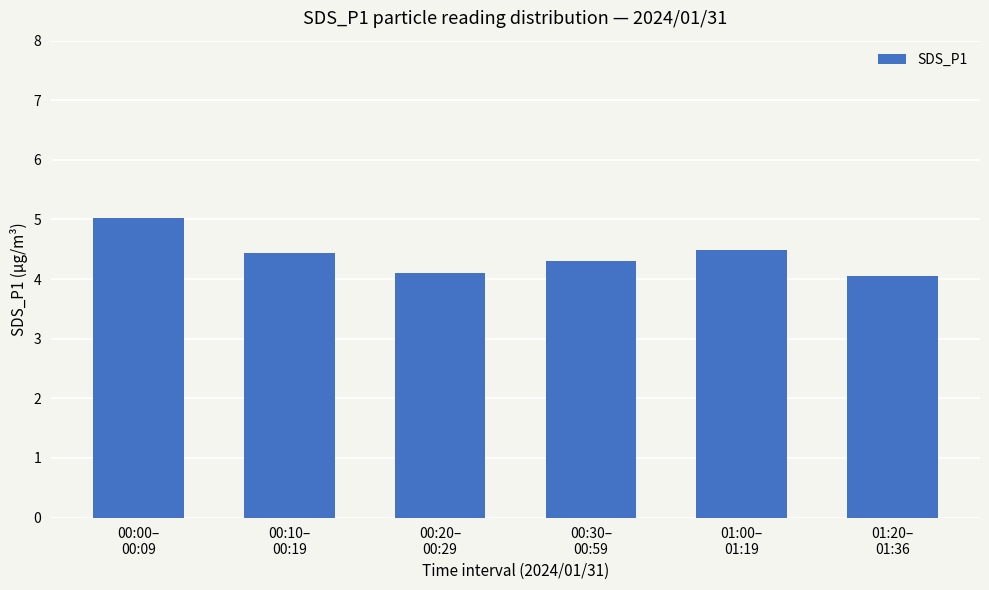

Which category has the highest value across all series?

00:00–
00:09